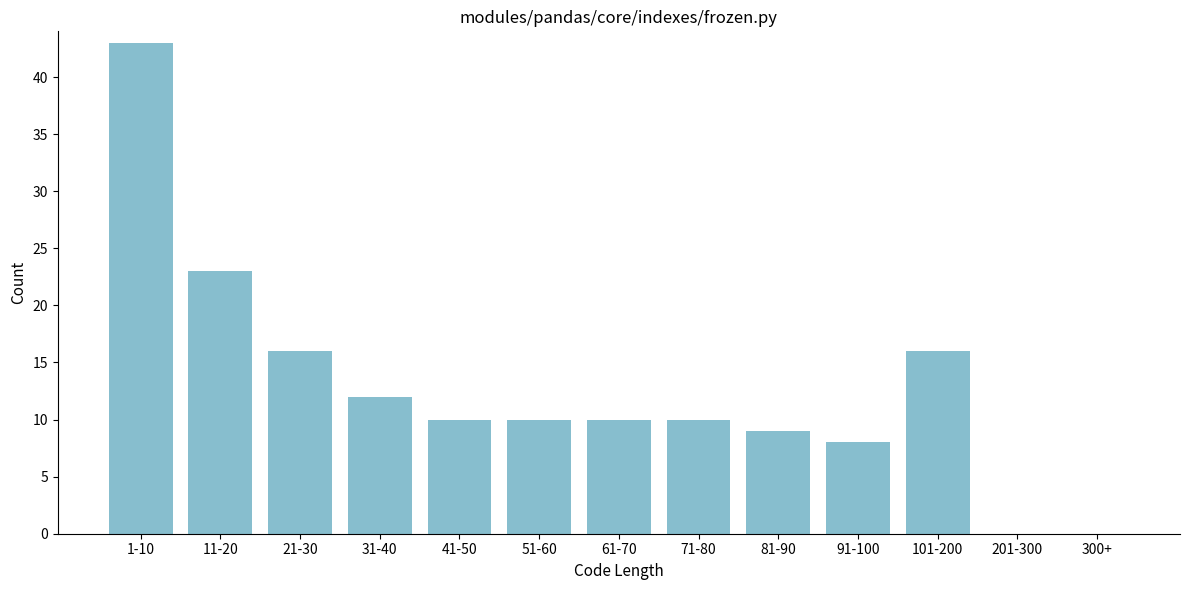

Reading left to right, list all the values displayed in this chart.

1-10=43	11-20=23	21-30=16	31-40=12	41-50=10	51-60=10	61-70=10	71-80=10	81-90=9	91-100=8	101-200=16	201-300=0	300+=0